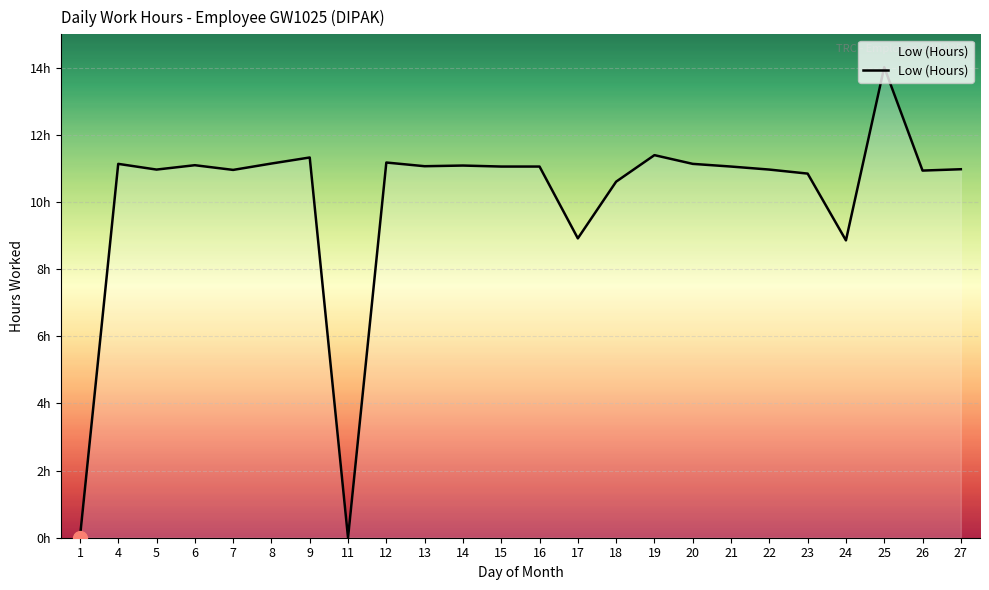

Is this an area chart (filled region under the line)?

Yes